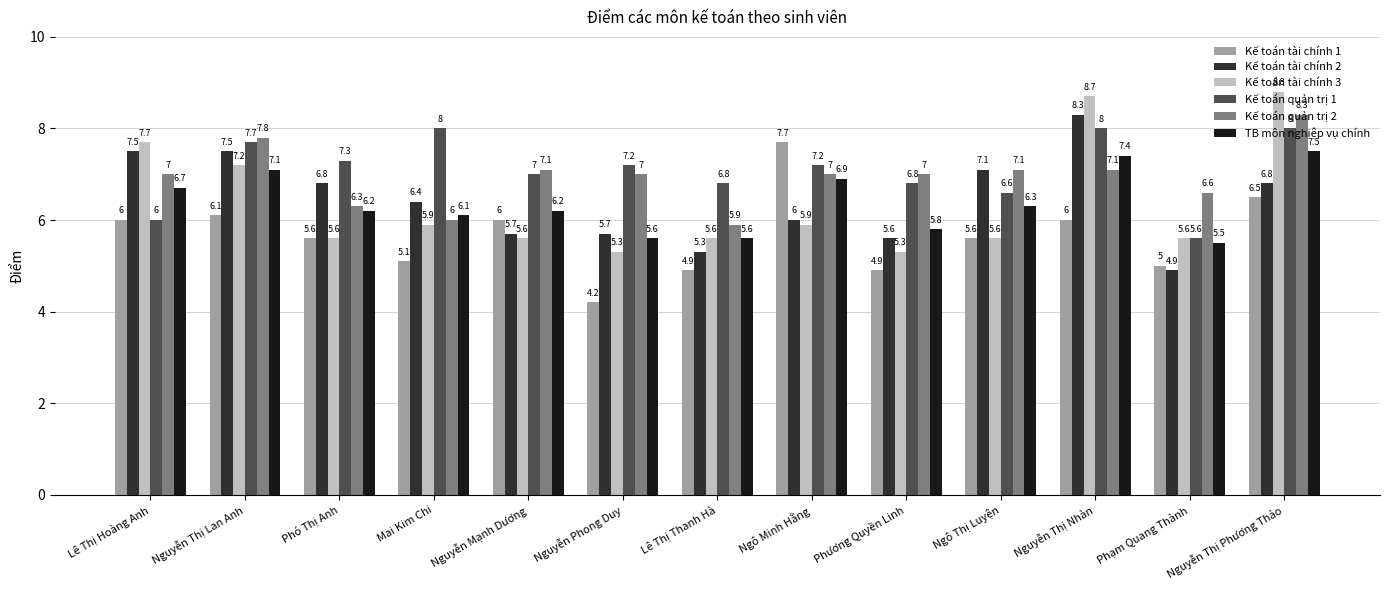

What is the lowest value of the TB môn nghiệp vụ chính series?

5.5